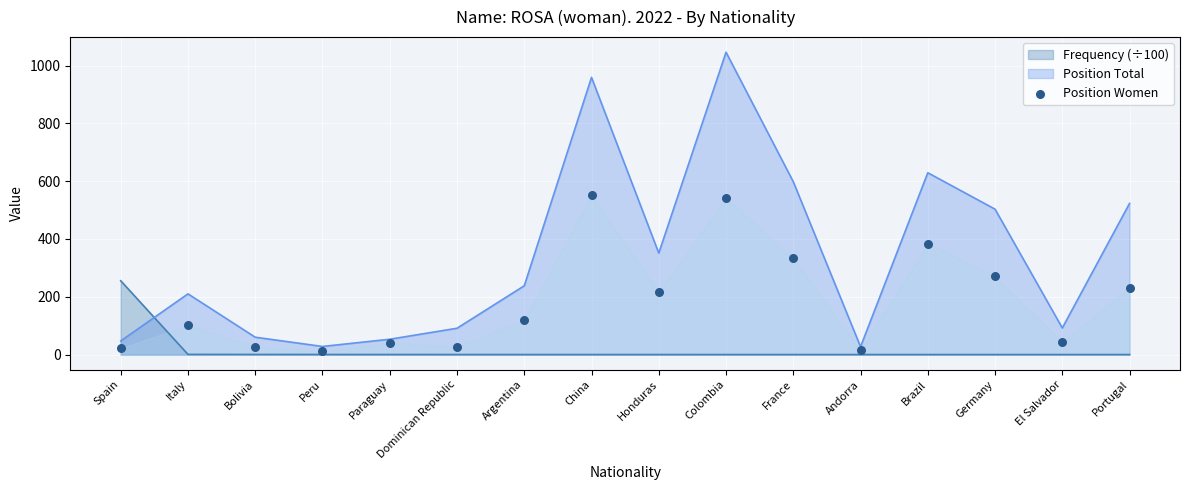

What is the ratio of the value at Italy to the value at Colombia?

0.2